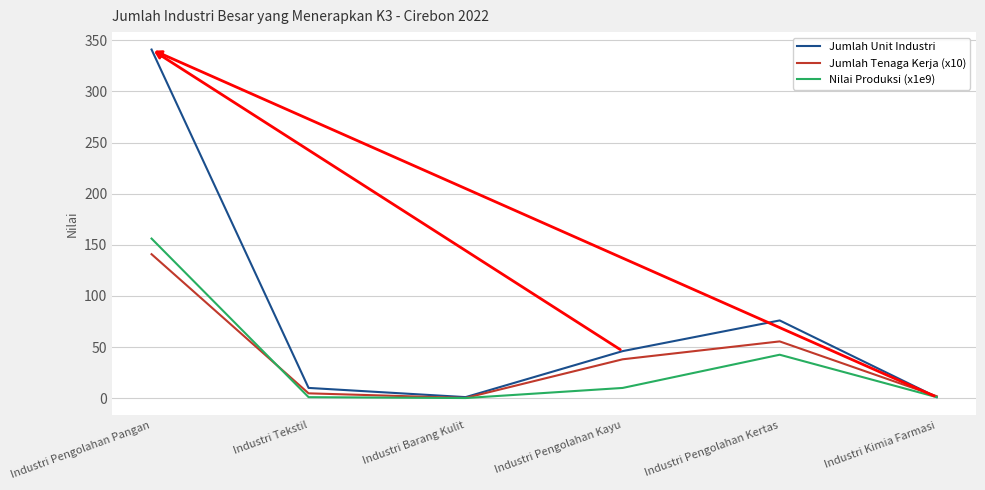

True or false: Nilai Produksi (x1e9) has a value of 10.0 at Industri Pengolahan Kayu.

True